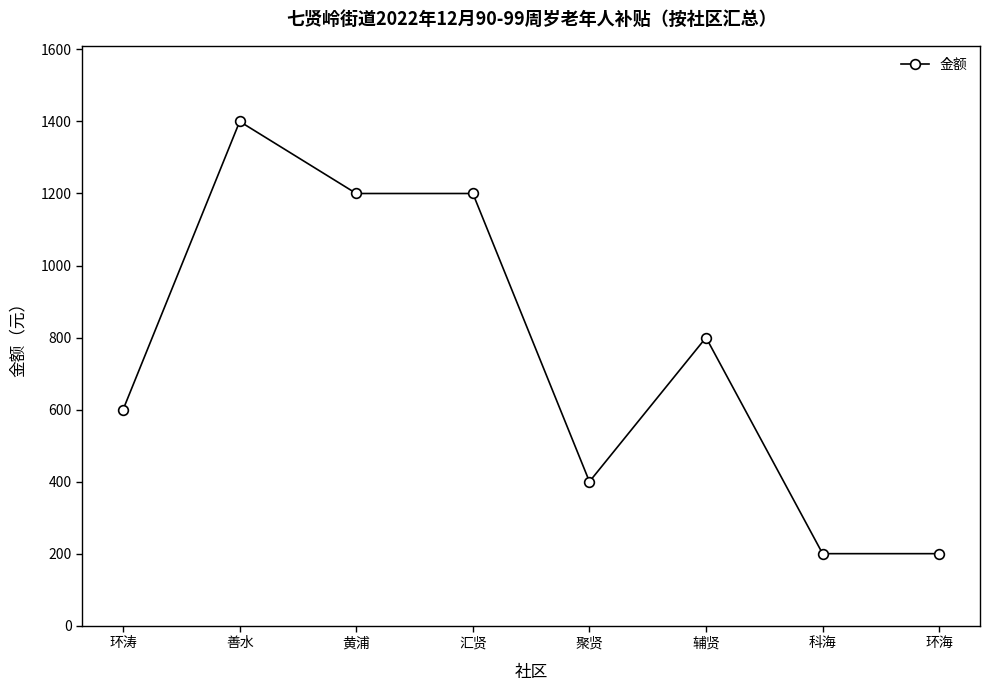

The value at 善水 is 1400. True or false?

True